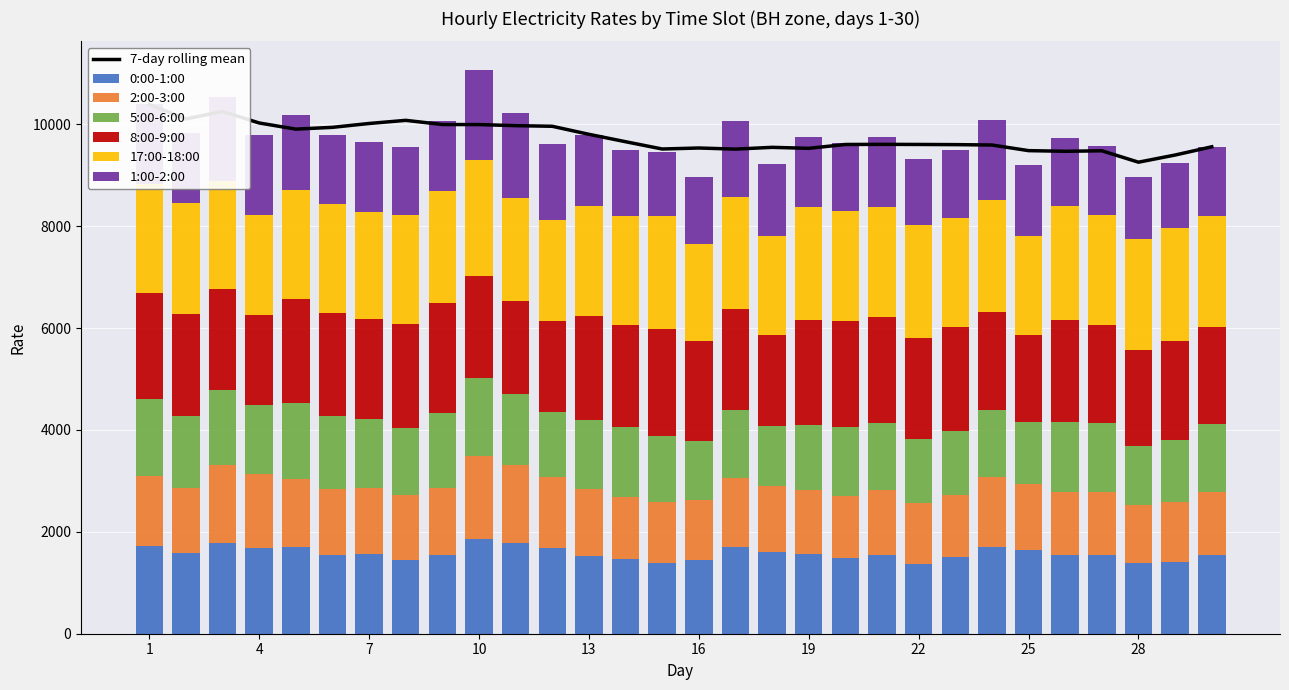

Rank the series at 17 from lowest to highest value.

5:00-6:00, 2:00-3:00, 1:00-2:00, 0:00-1:00, 8:00-9:00, 17:00-18:00